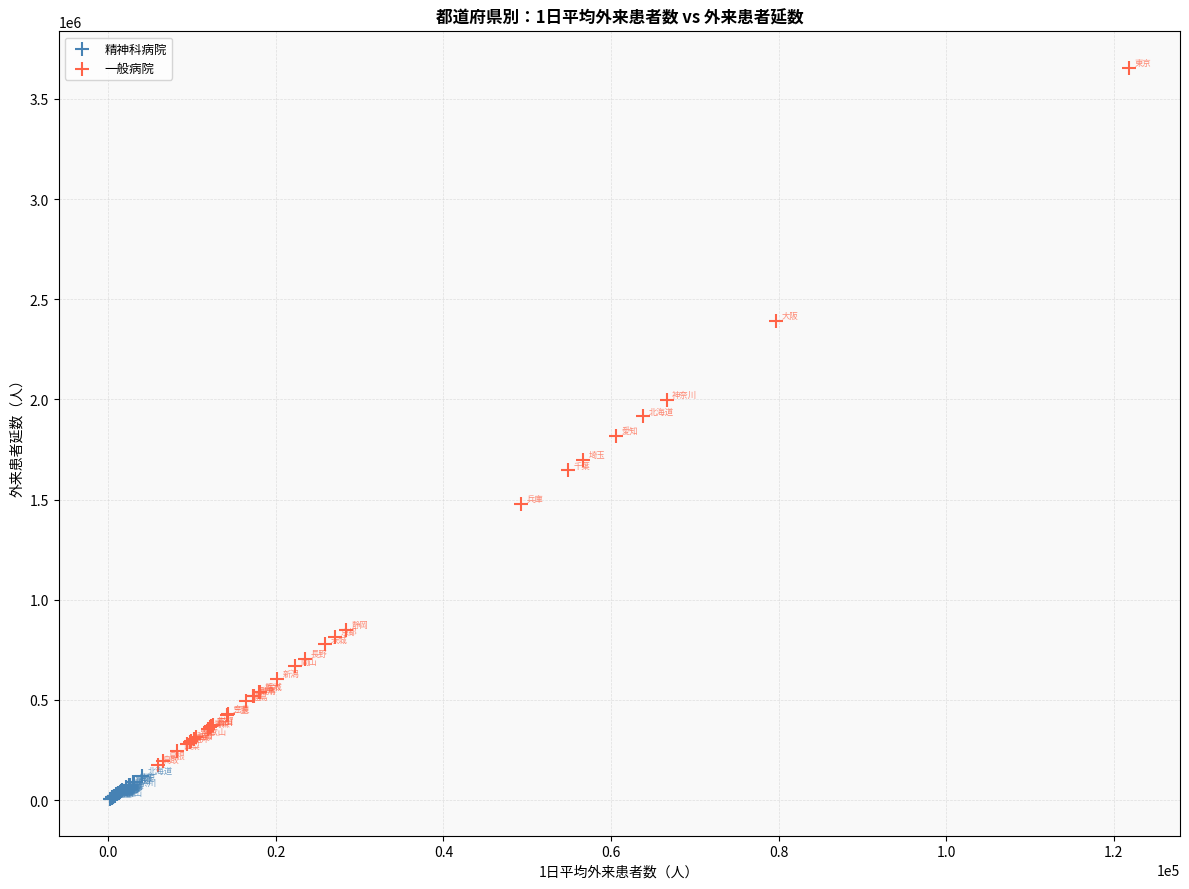

Which series has the largest Y range (max minus min)?

一般病院